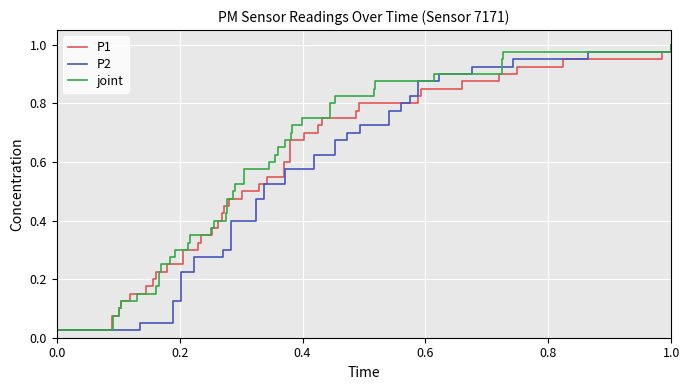

At how many categories does at least one series exceed 0?

40